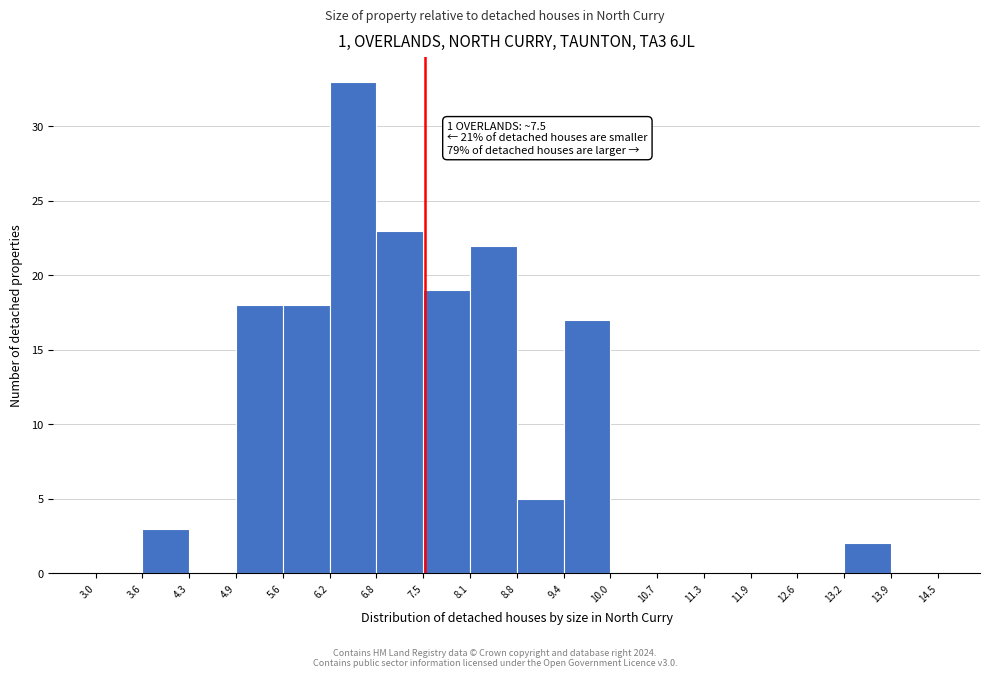

Which range on the x-axis has the tallest bar?

6.2 to 6.8